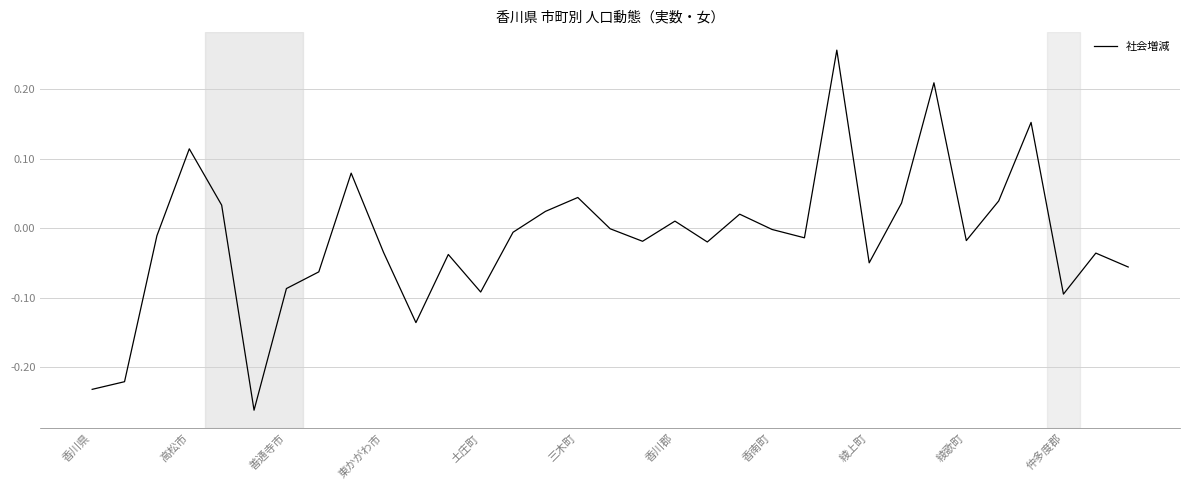

Does the chart have visible grid lines?

Yes